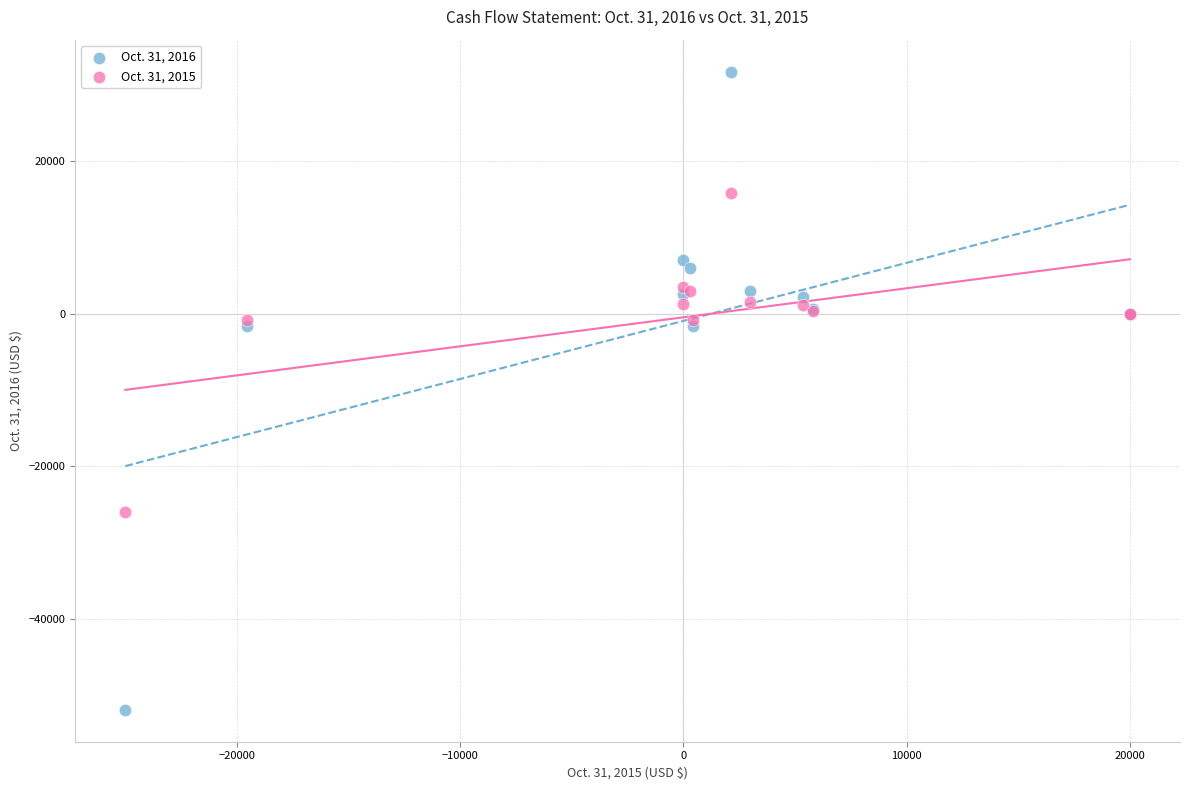

Which series has the widest spread of Y values?

Oct. 31, 2016